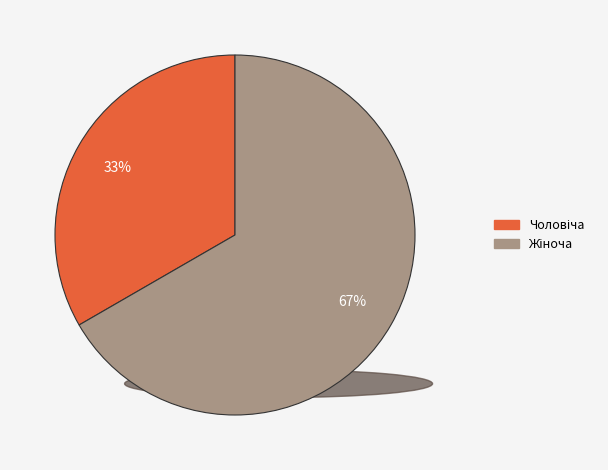

To the nearest percent, what is the average slice percentage?

50%